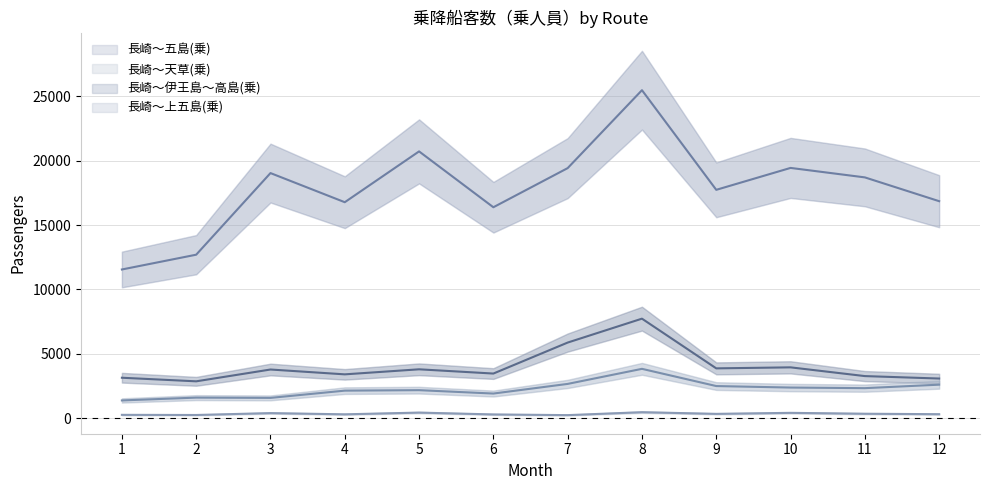

What is the total value across all series at 3?

24789.0